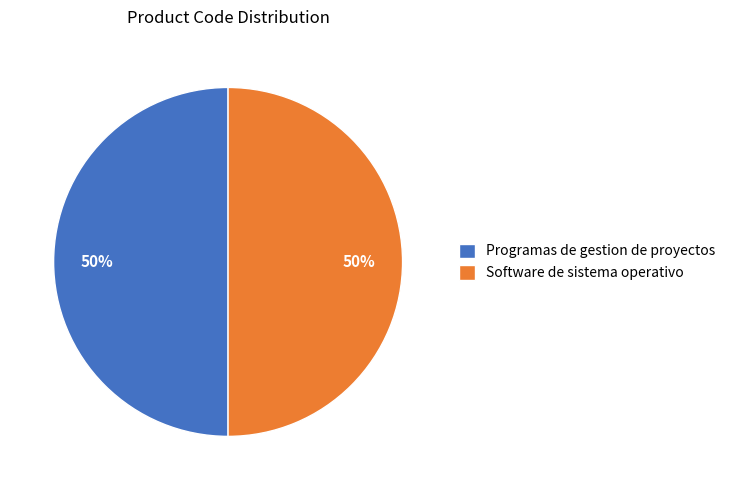

Approximately how many times larger is the value at Programas de gestion de proyectos compared to Software de sistema operativo?

1.0